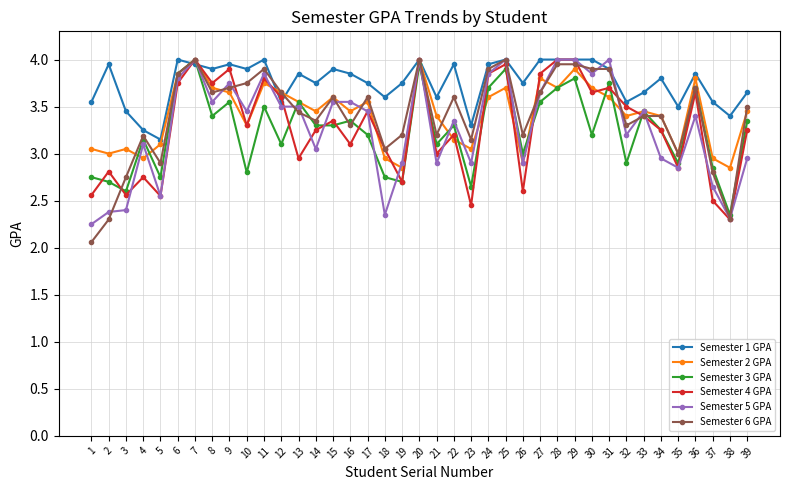

What is the minimum value shown in the chart?

2.1